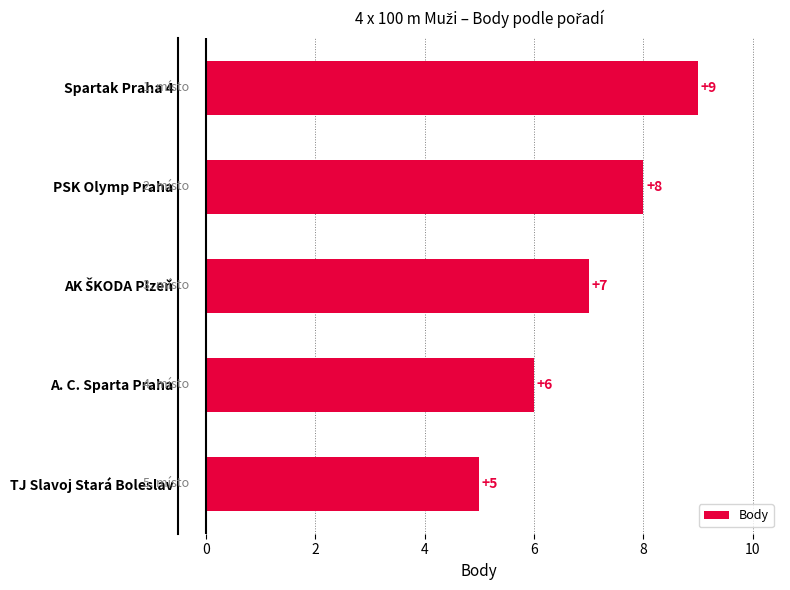

Reading top to bottom, list all the values displayed in this chart.

9	8	7	6	5